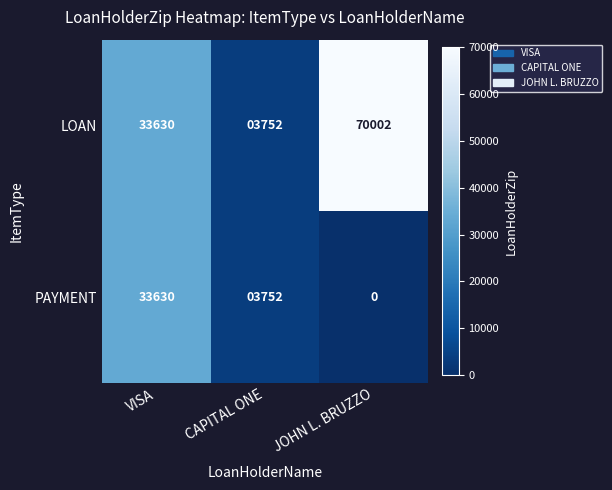

Where is LOAN nearest to the value 36877?

VISA